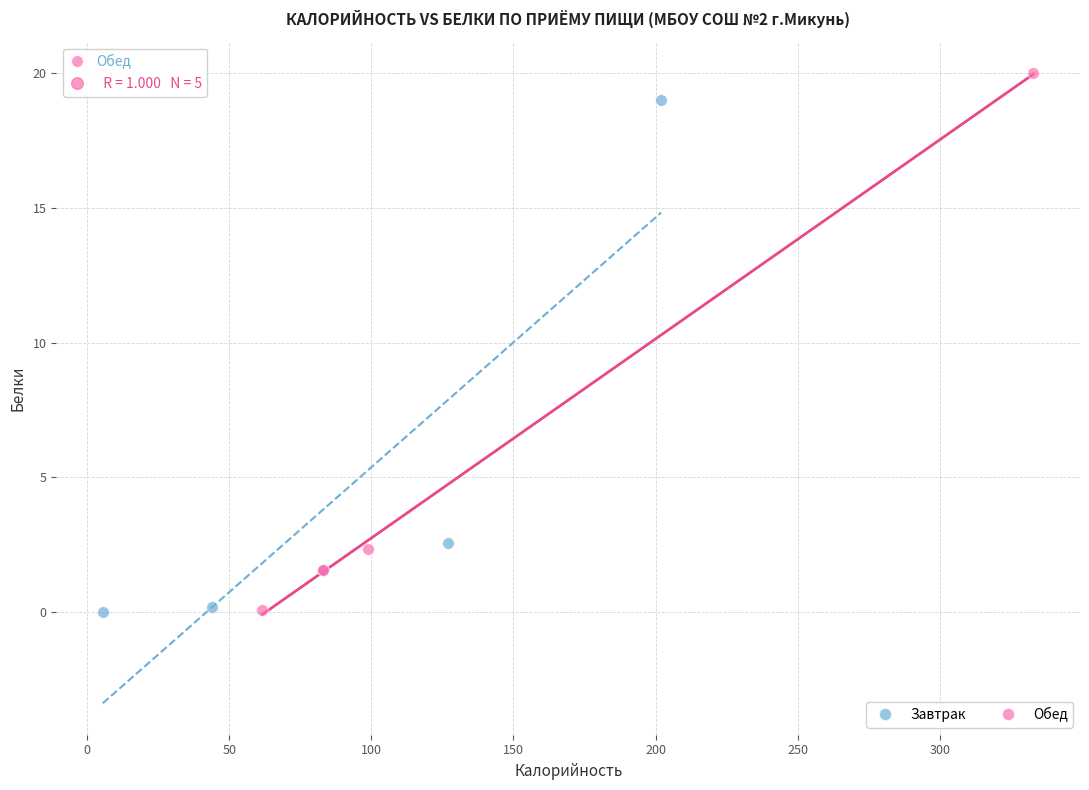

Which series has the widest spread of Y values?

Обед